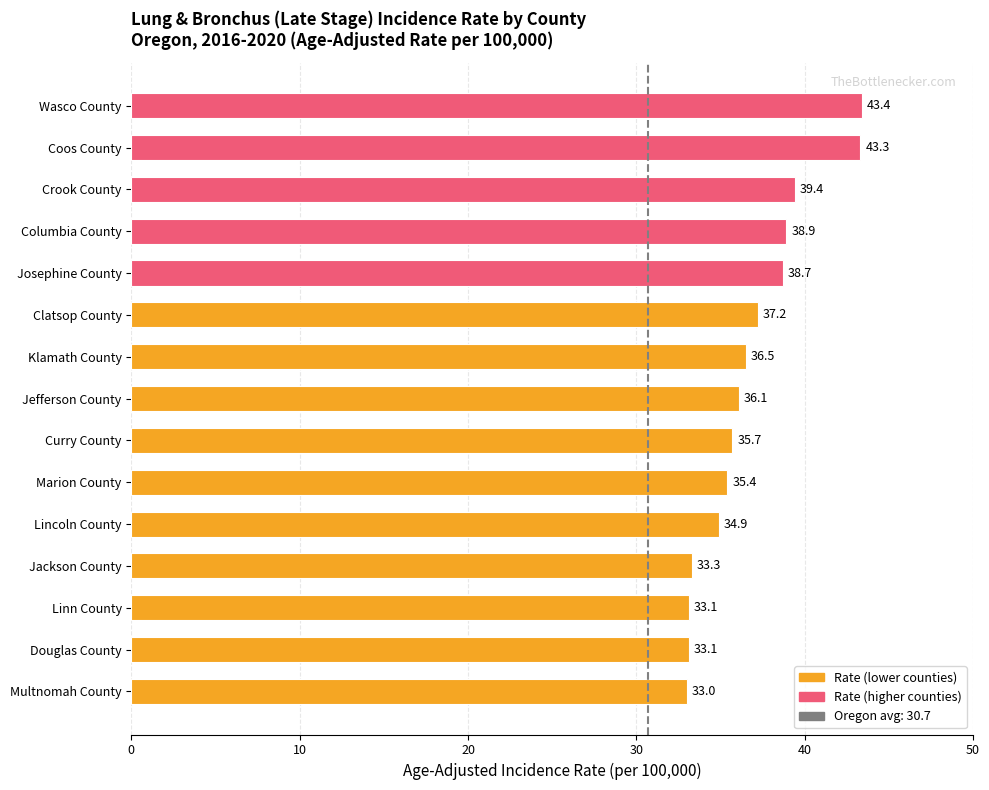

What is the label of the 1st bar from the bottom?

Multnomah County